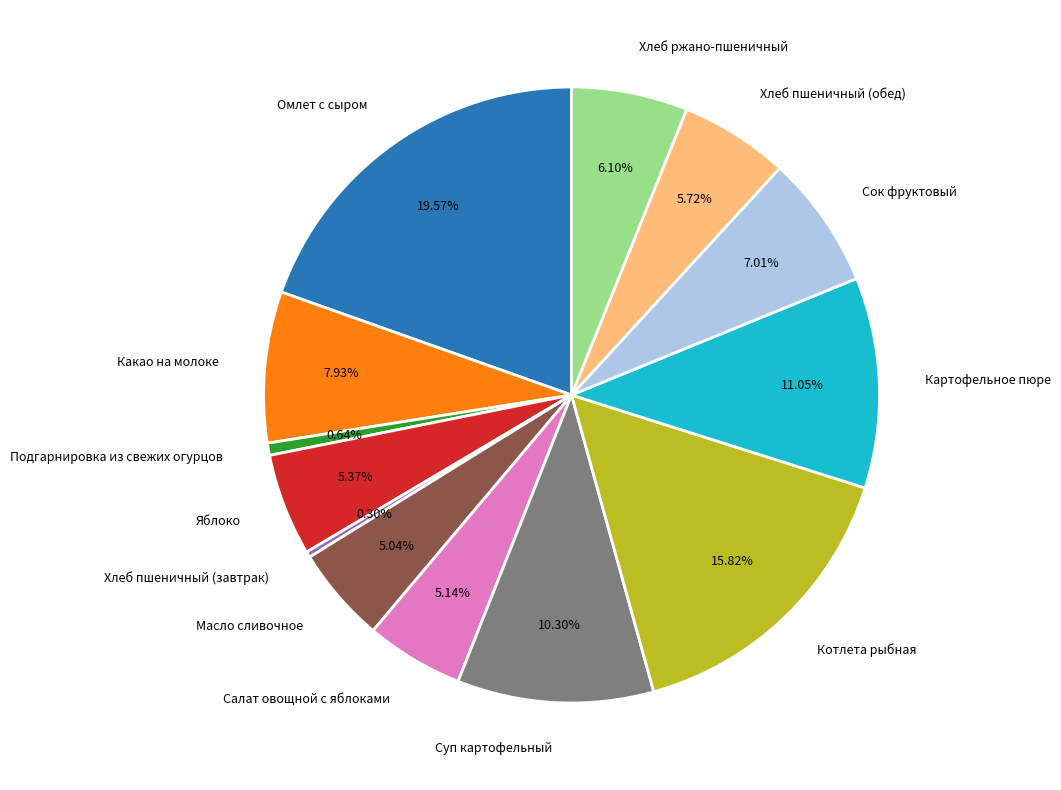

To the nearest percent, what is the difference between the largest and smallest slice percentages?

19%